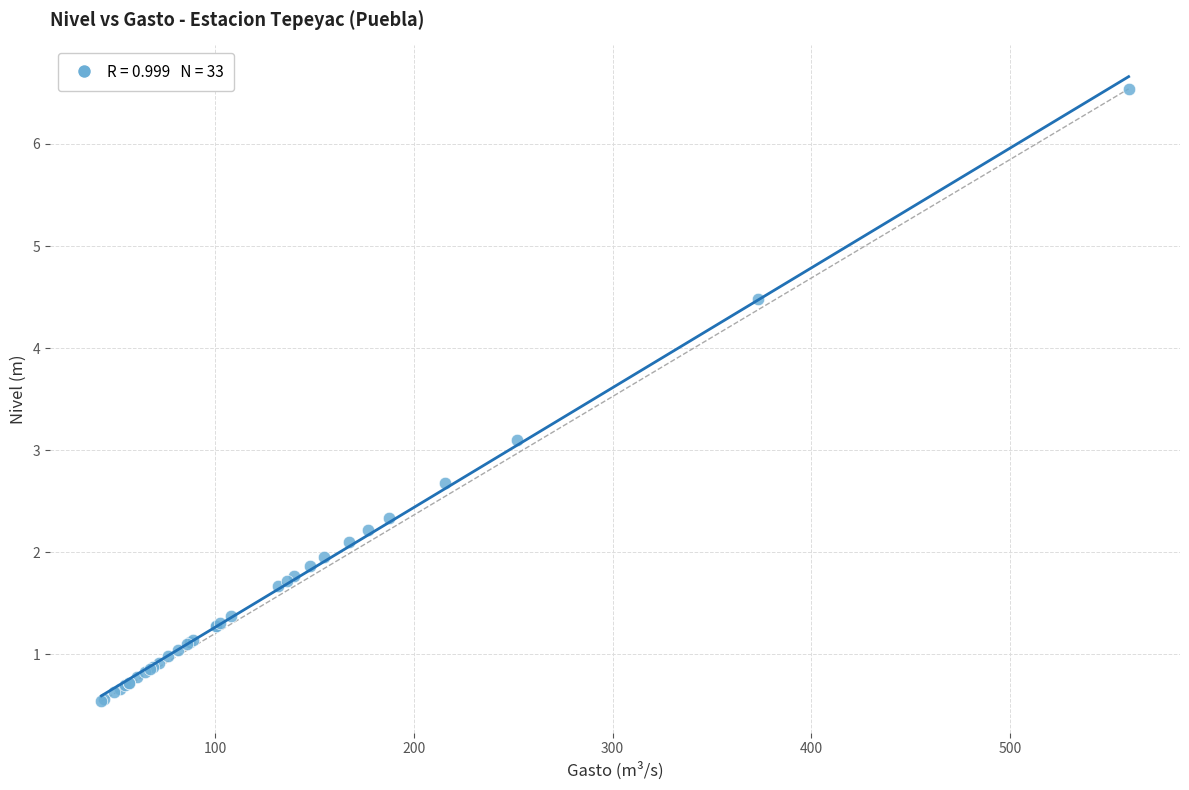

What Y value in the scatter plot is closest to 3?

3.1